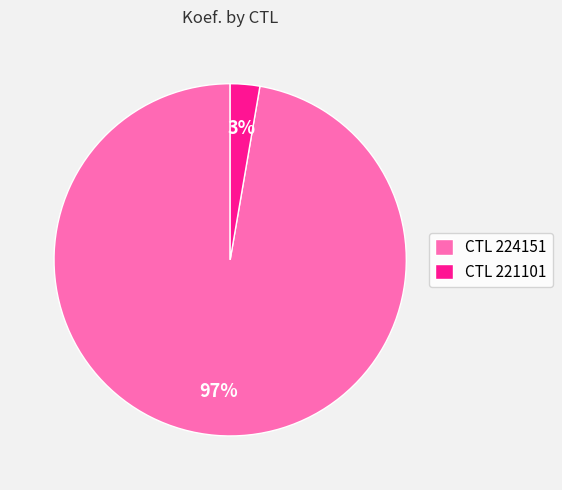

How many slices are in this pie chart?

2